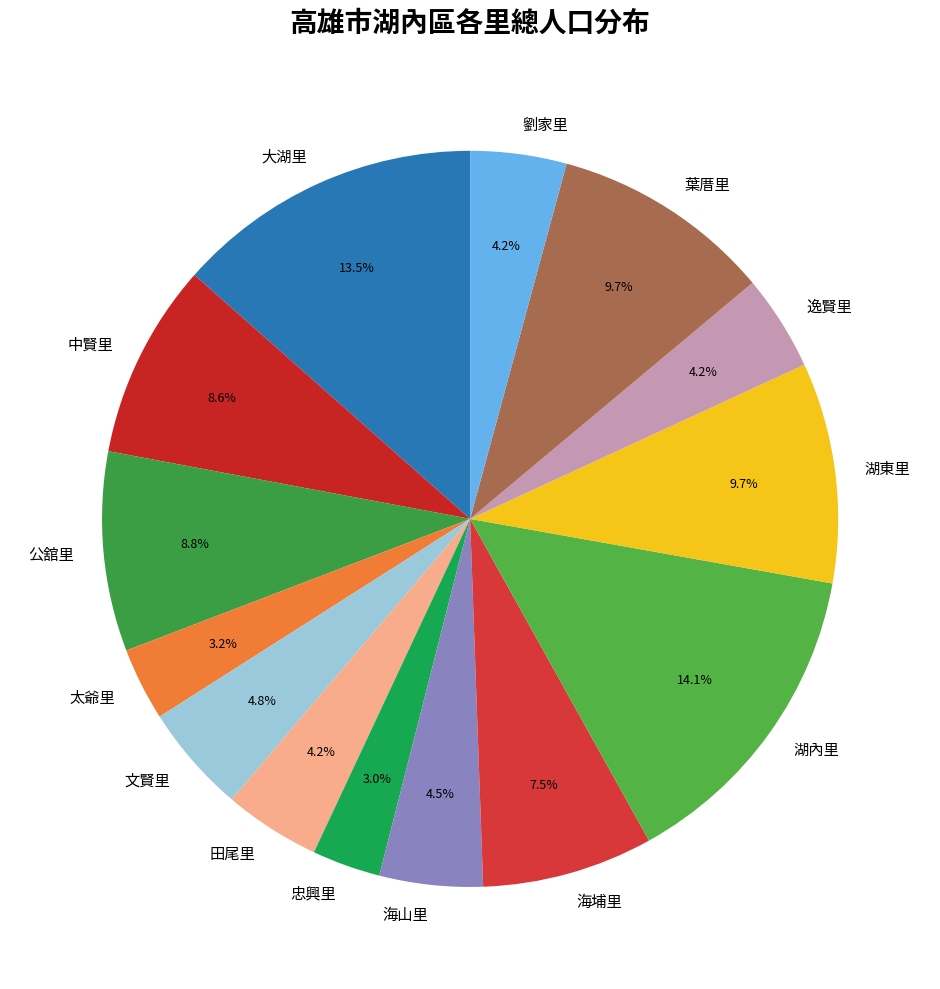

What is the largest slice in the pie chart?

湖內里